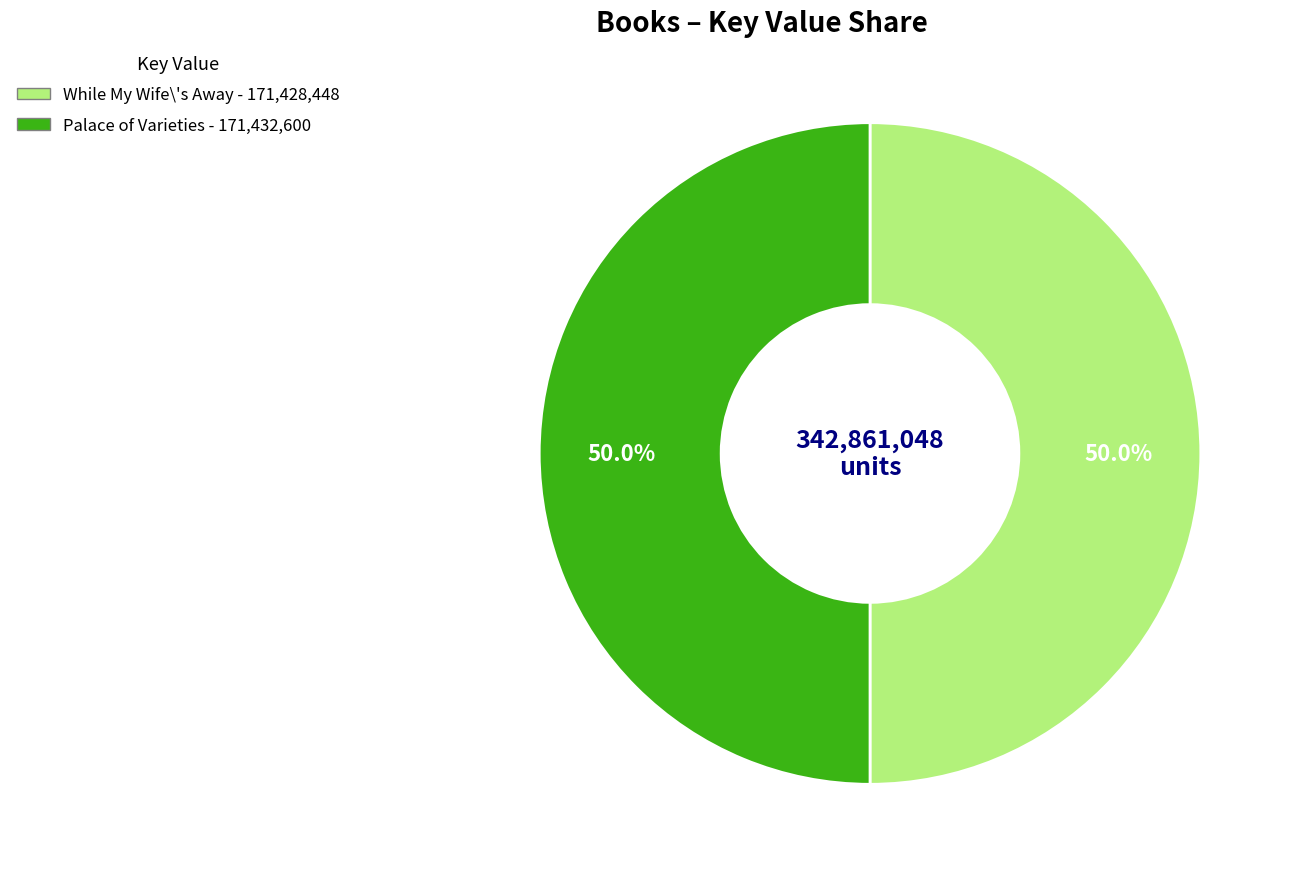

To the nearest percent, what is the combined percentage of Palace of Varieties and While My Wife\'s Away?

100%